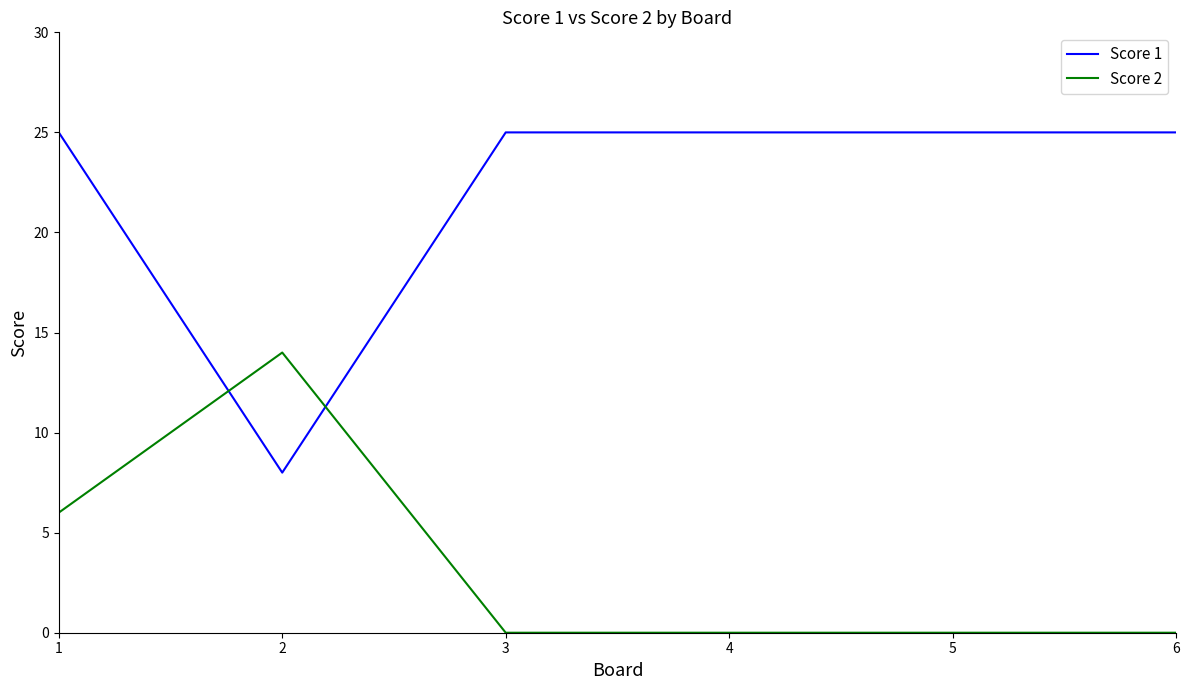

How many lines are shown in the chart?

2